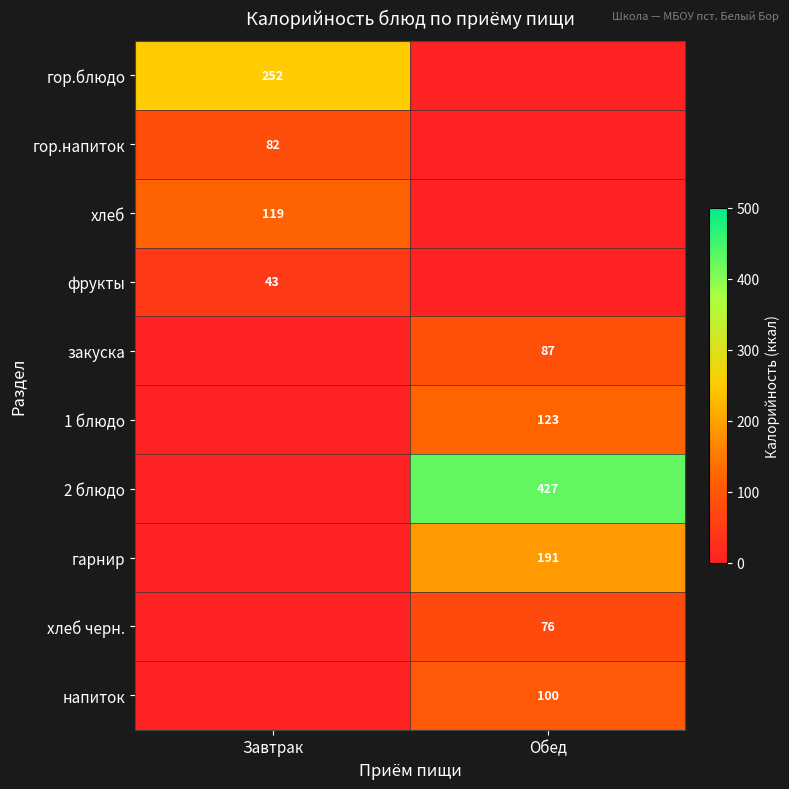

At how many categories does at least one series exceed 310?

1